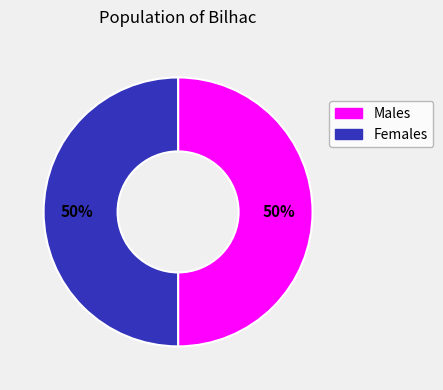

To the nearest percent, what is the average slice percentage?

50%